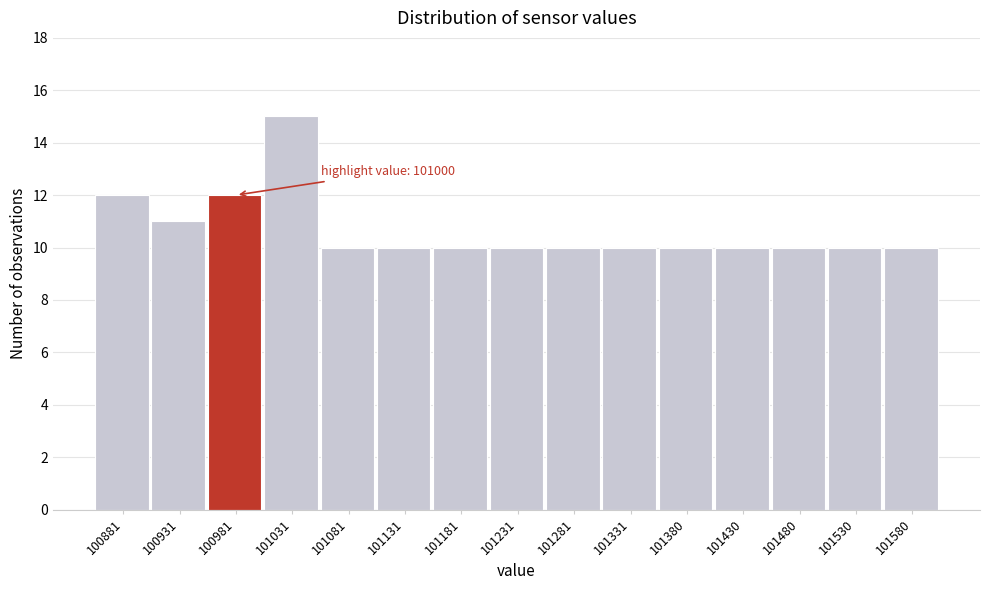

Which range on the x-axis has the tallest bar?

101005 to 101055